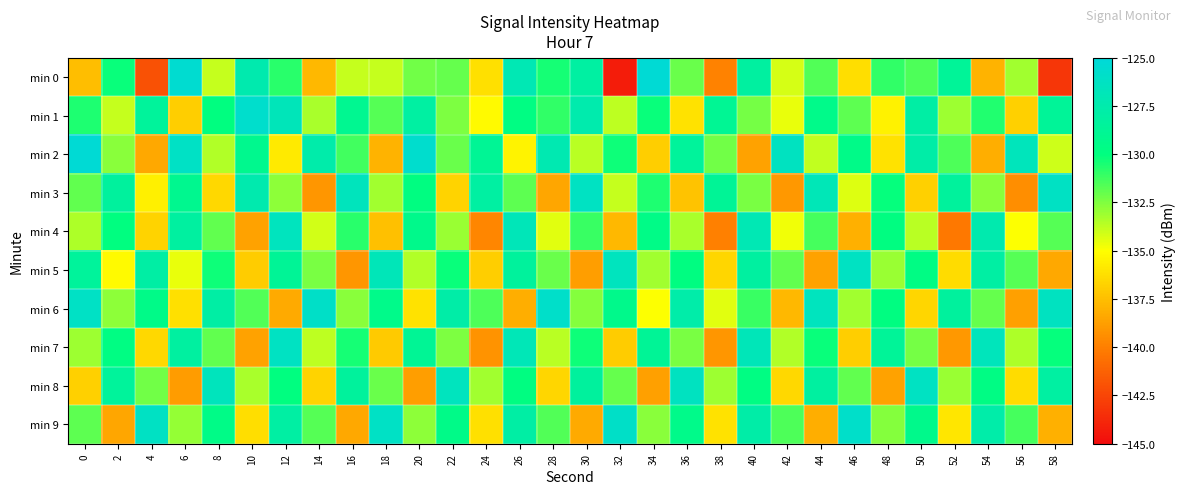

How many data points does each series have?

30